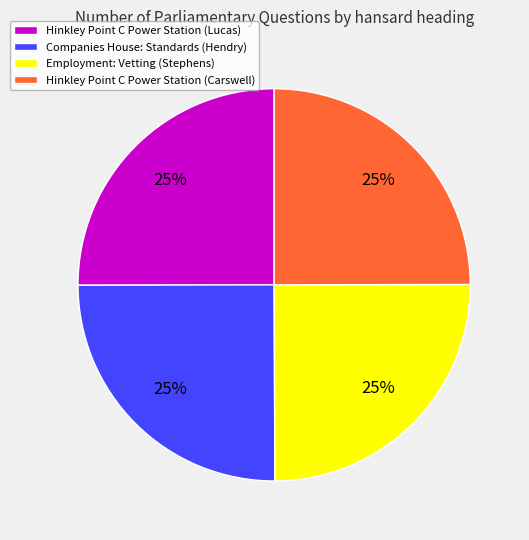

Does any single category account for the majority?

No